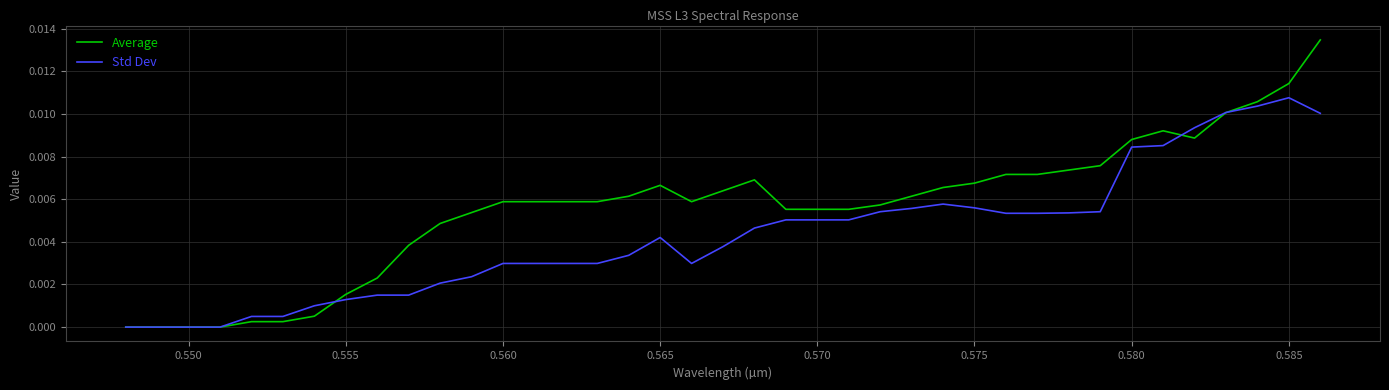

Which series ends up on top after the final intersection of Average and Std Dev?

Average